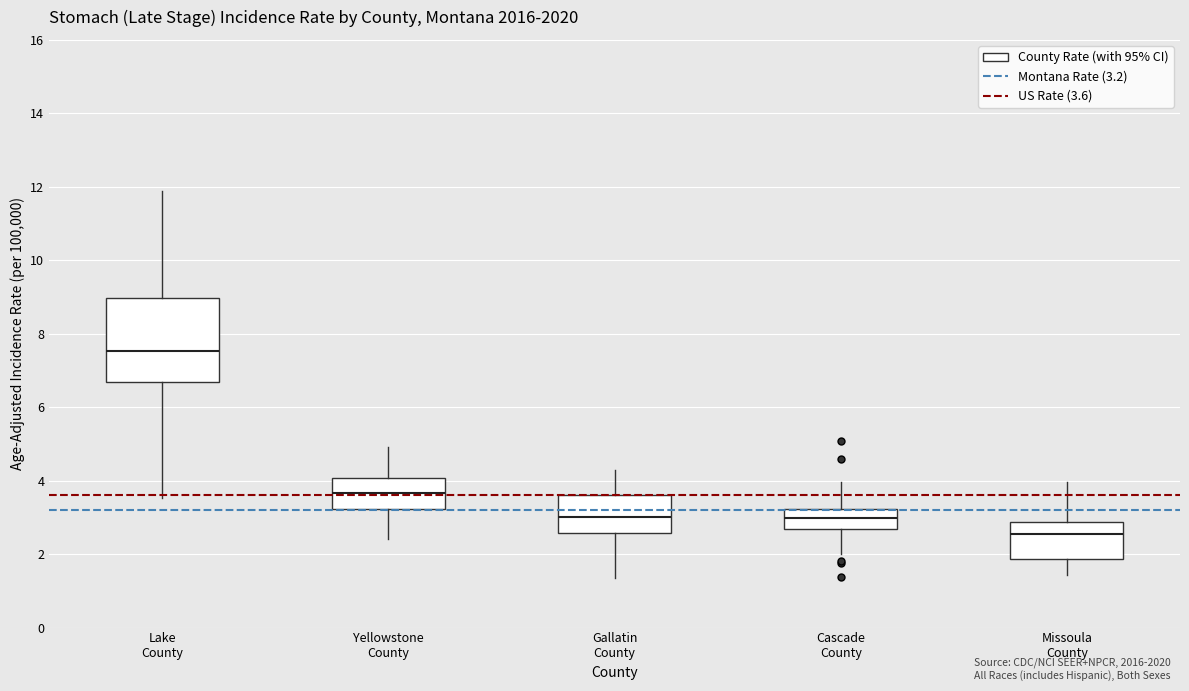

Comparing the boxes themselves (not the whiskers), which one is the tallest?

Lake County